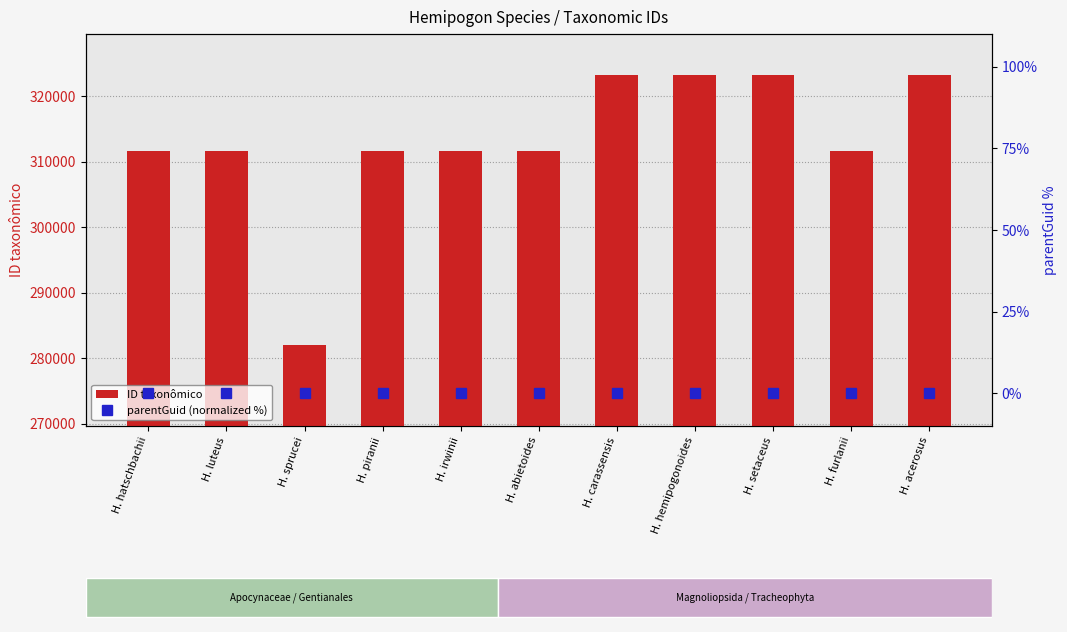

What are all the series names shown in the legend?

ID taxonômico, parentGuid (normalized %)